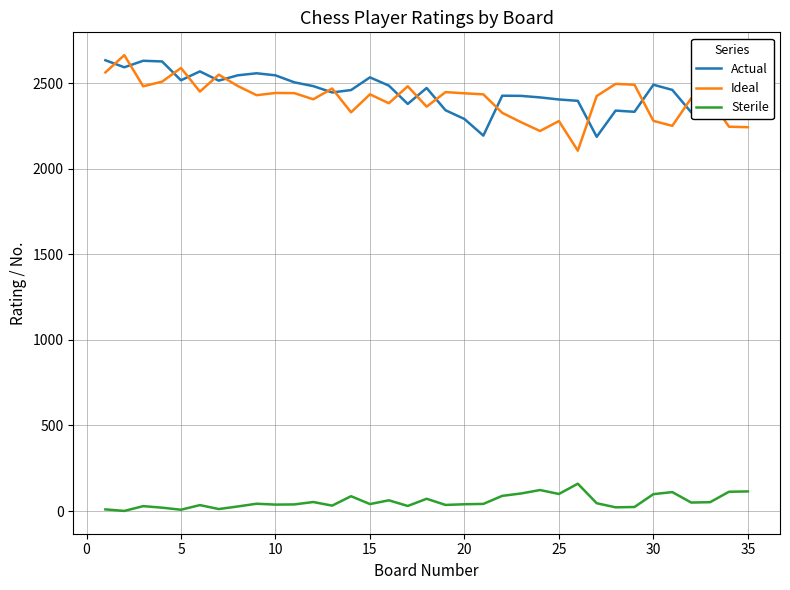

What is the greatest value displayed?

2663